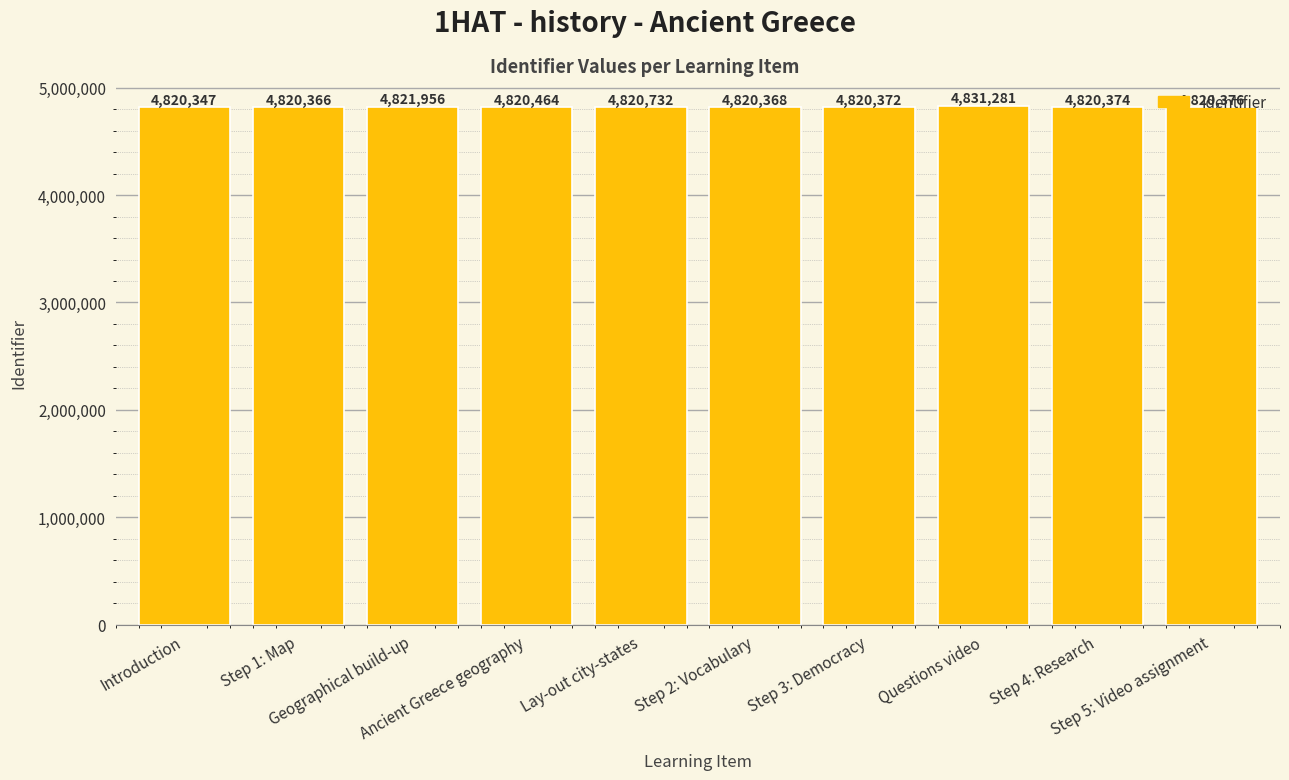

Reading left to right, list all the values displayed in this chart.

4820347	4820366	4821956	4820464	4820732	4820368	4820372	4831281	4820374	4820376